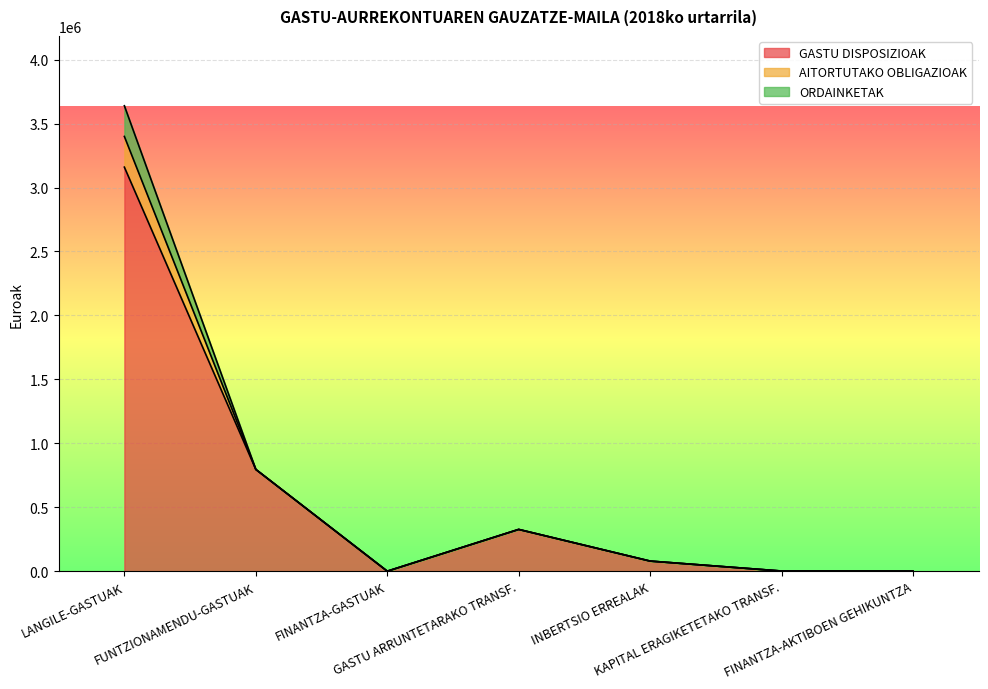

The ORDAINKETAK series shows 0.0 at FINANTZA-GASTUAK. True or false?

True